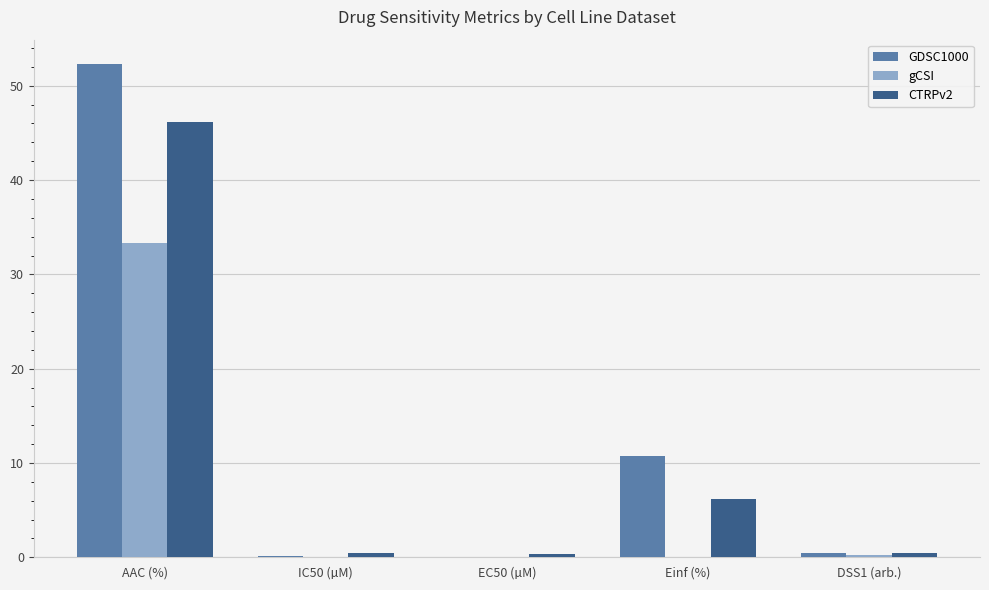

Does the chart contain stacked bars?

No